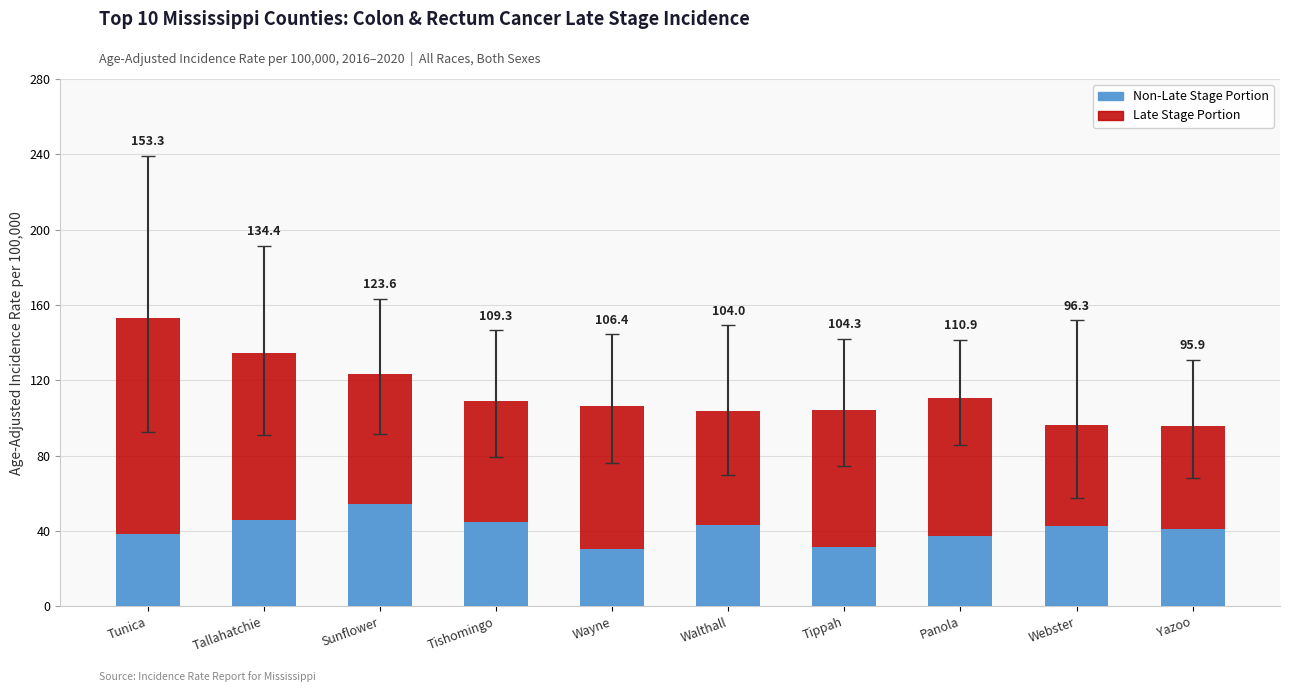

What position from the left is Tunica?

1